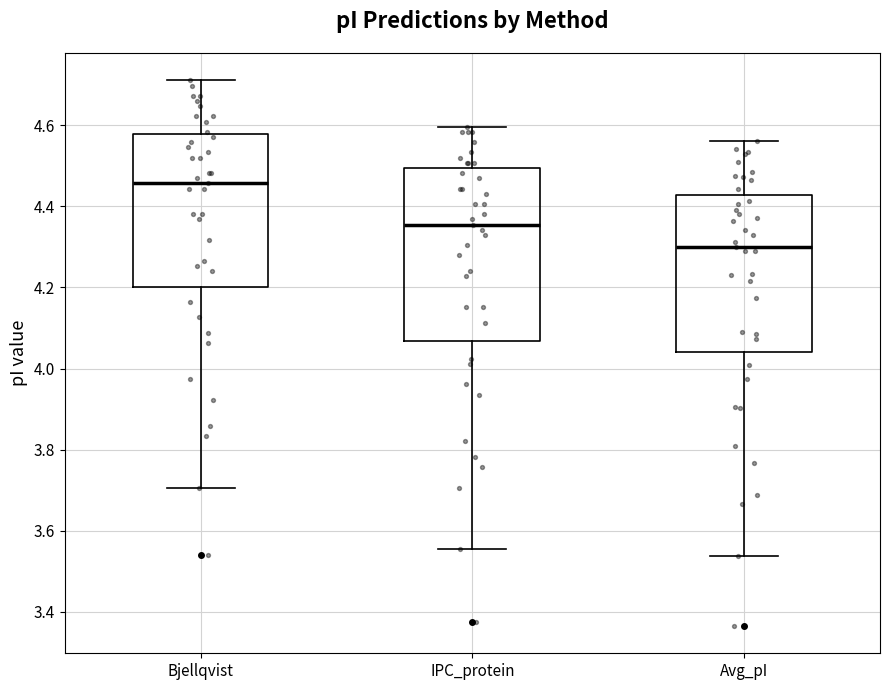

Which box has the lowest median line?

Avg_pI